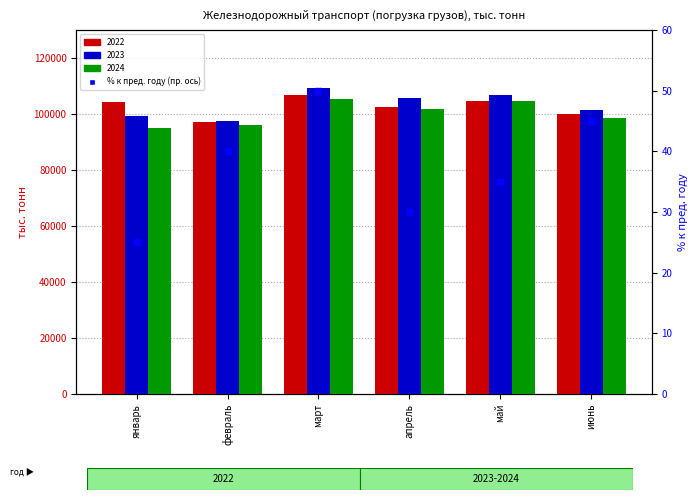

At which category does the chart reach its minimum across all series?

январь